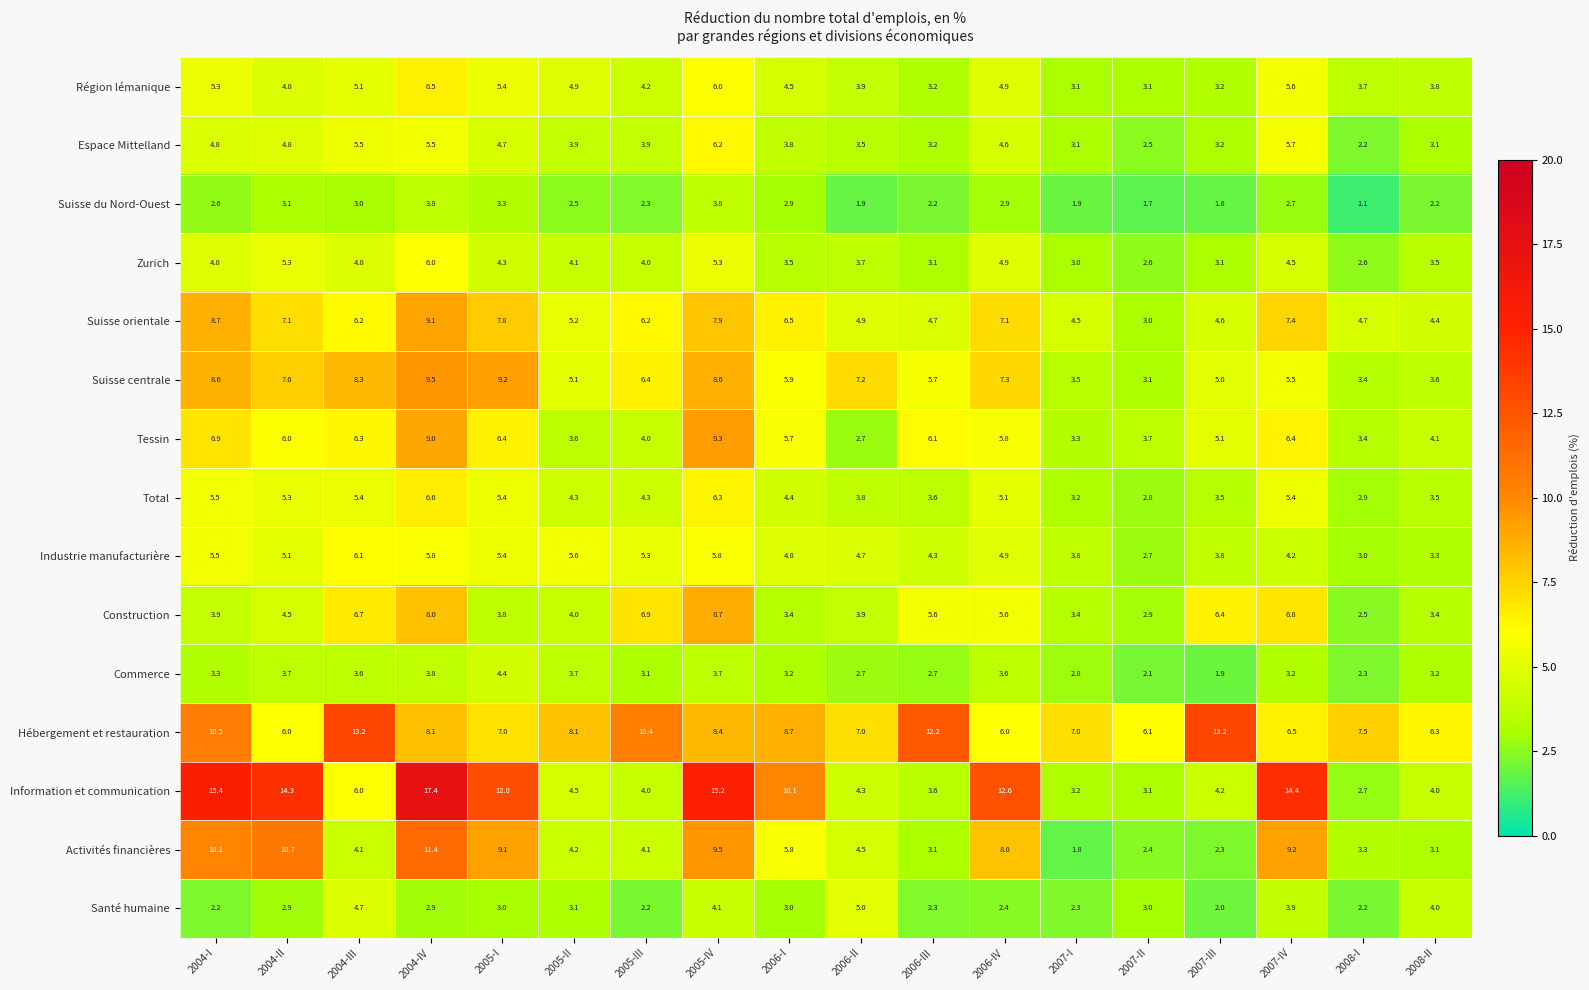

Where does the Tessin series first go above 5?

2004-I